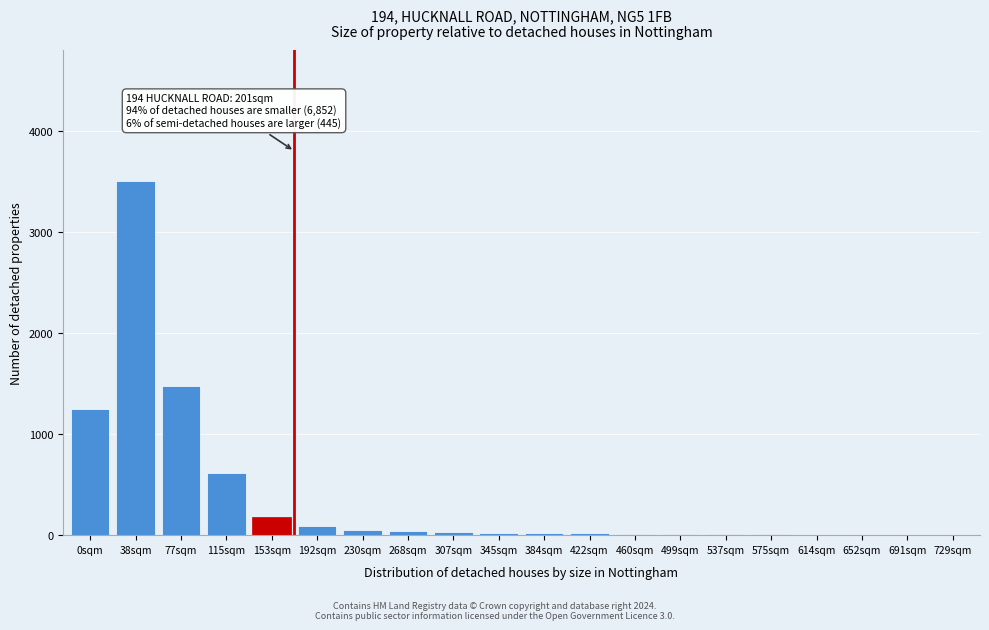

True or false: the data shows 30 at 307sqm.

True